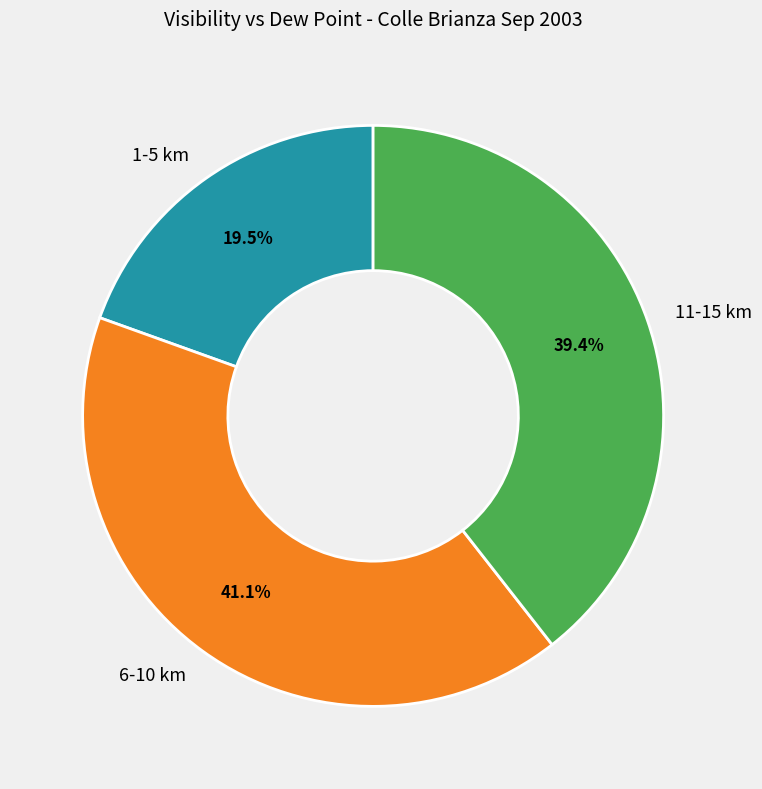

Which category has the smallest portion of the pie?

1-5 km